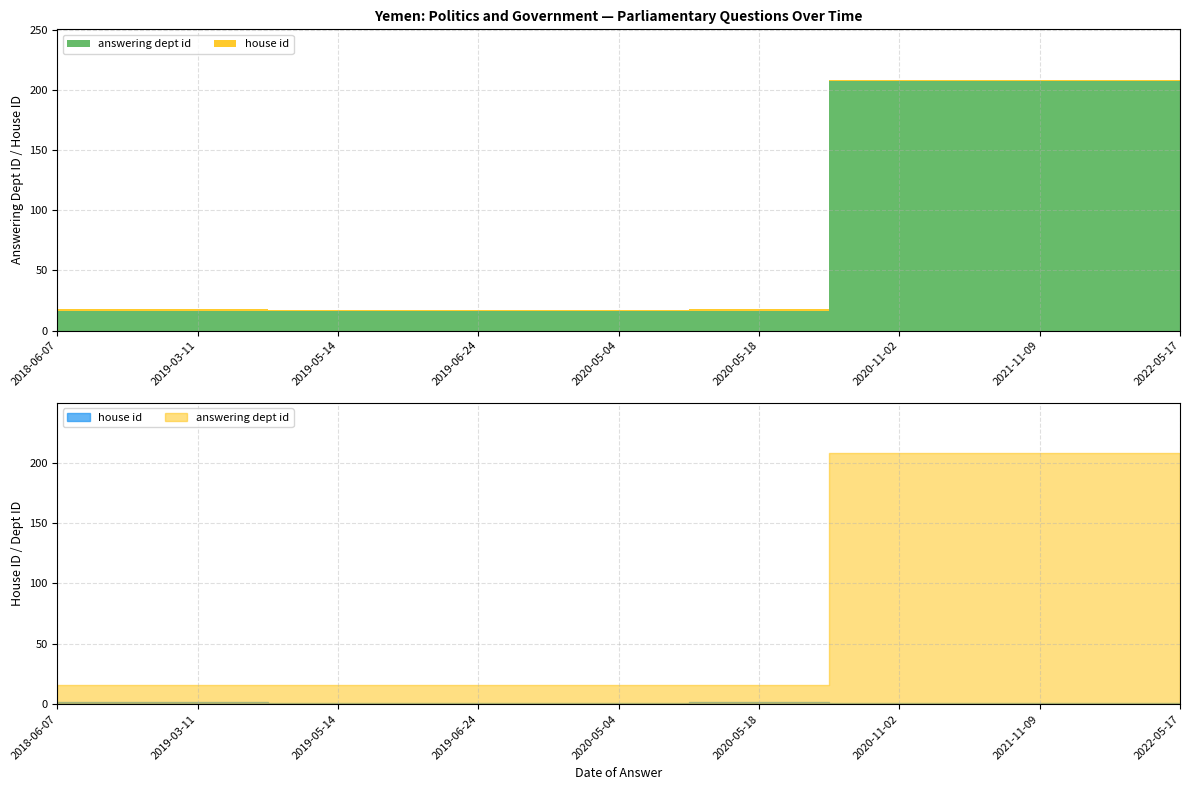

List the series in order of their overall mean, lowest first.

house id, answering dept id